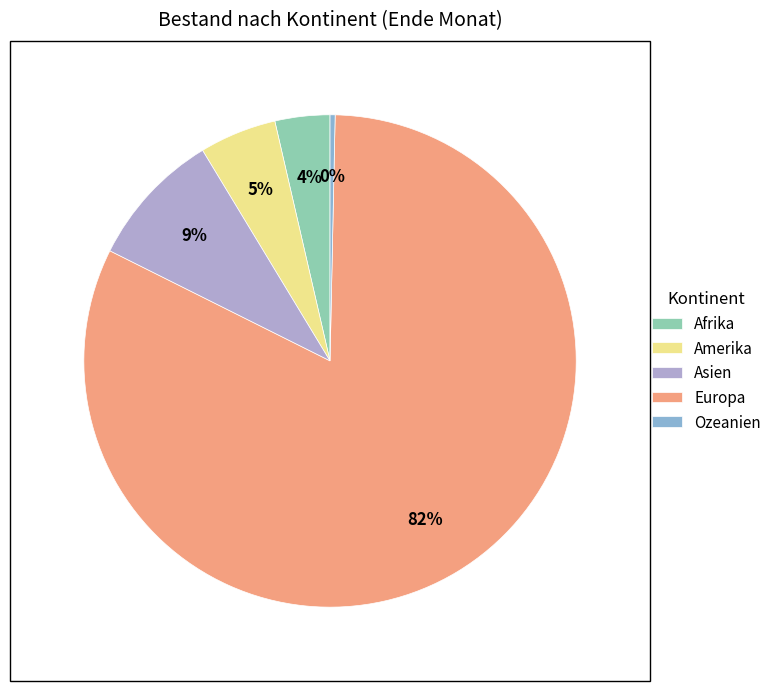

Combined, do Ozeanien and Asien account for over 50%?

No